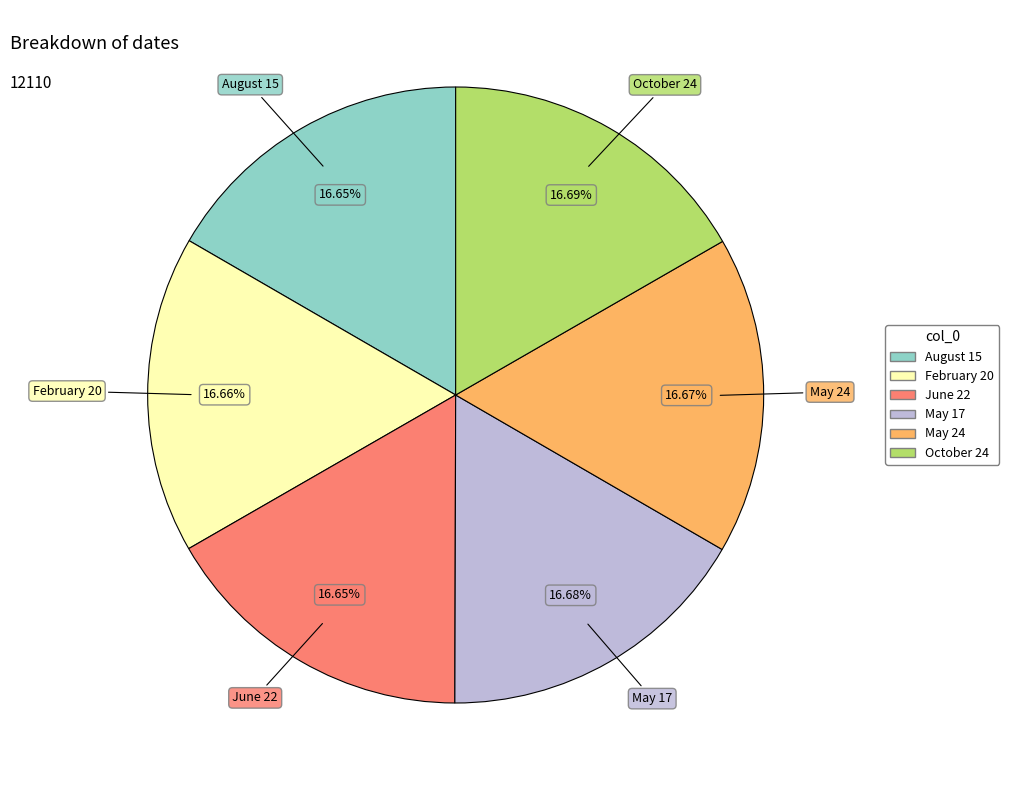

Count the number of slices in the pie.

6